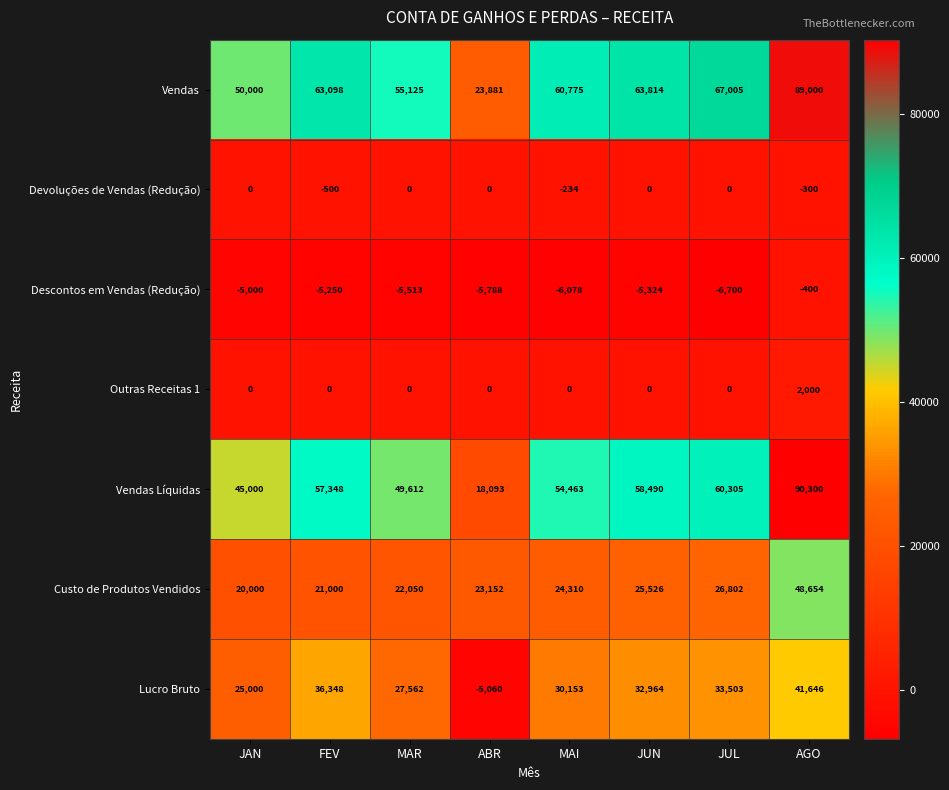

What is the minimum value shown in the chart?

-6700